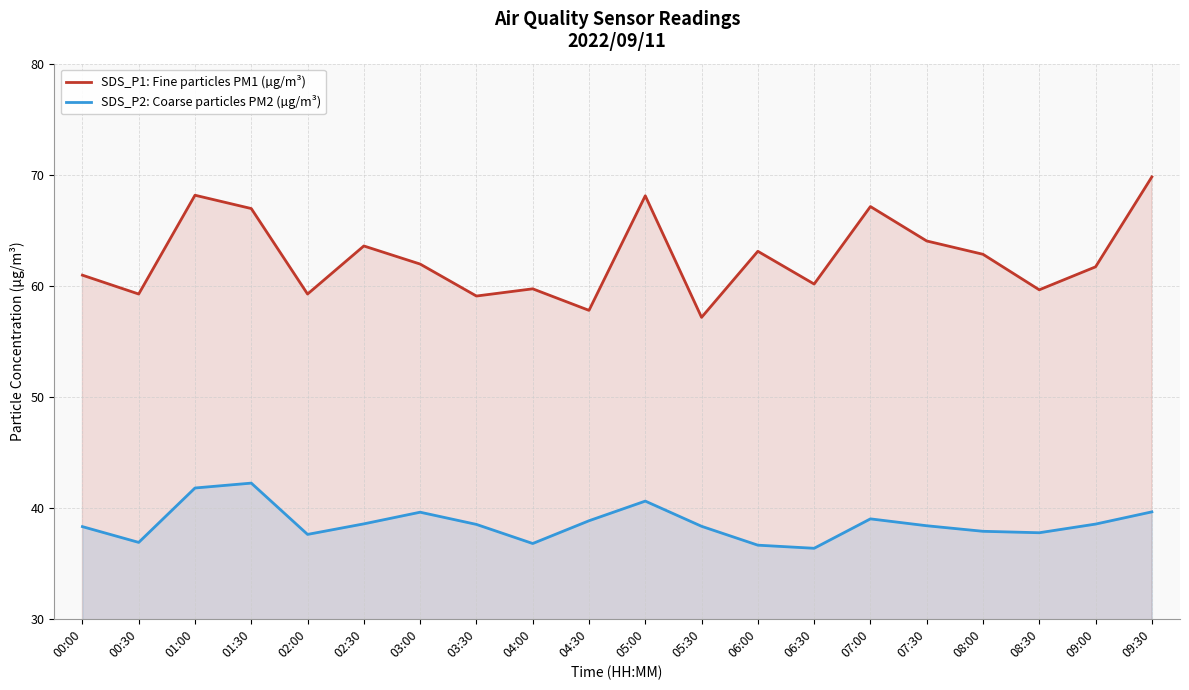

At which category is the sum across all series the highest?

01:00